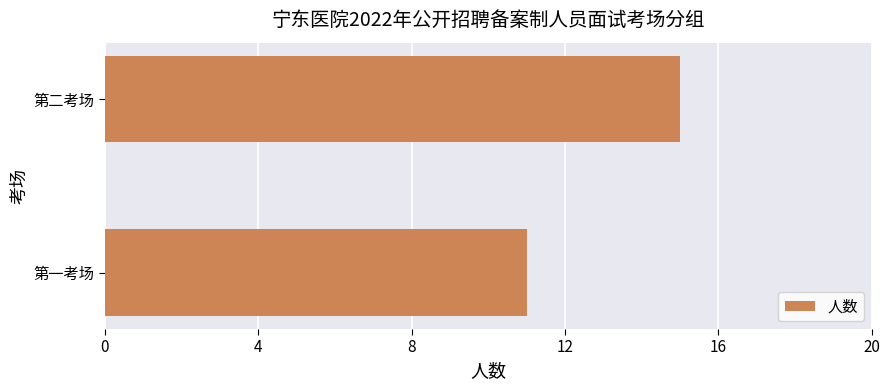

The chart shows a value of 23 at 第二考场. True or false?

False